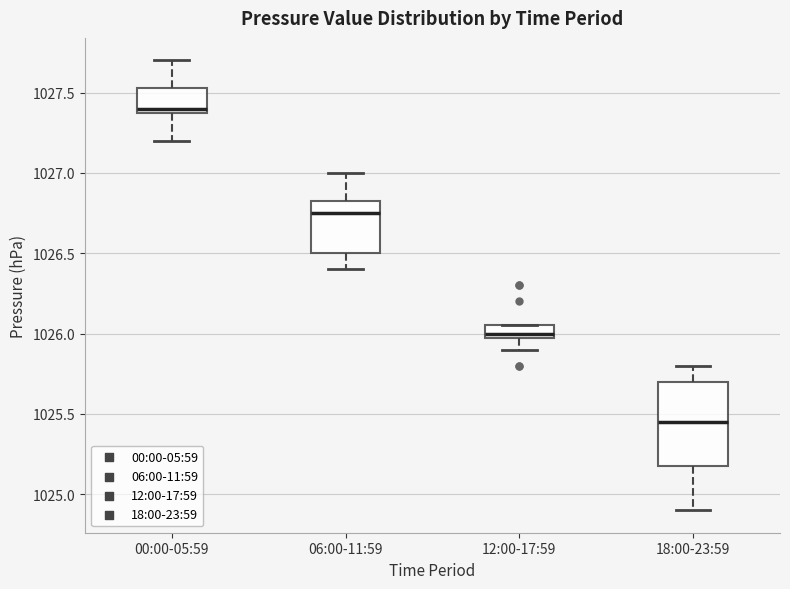

Reading left to right, read every box against the y-axis: the position of its median line, the range the box covers, and the ends of its whiskers. The values are not printed on the chart, so give them approximately, as read against the axis.

00:00-05:59: median 1027.40 (just above the box's lower edge), box 1027.40 to 1027.55, whiskers 1027.20 to 1027.70
06:00-11:59: median 1026.75, box 1026.50 to 1026.85, whiskers 1026.40 to 1027.00
12:00-17:59: median 1026.00 (just above the box's lower edge), box 1026.00 to 1026.05, whiskers 1025.90 to 1026.05
18:00-23:59: median 1025.45, box 1025.20 to 1025.70, whiskers 1024.90 to 1025.80